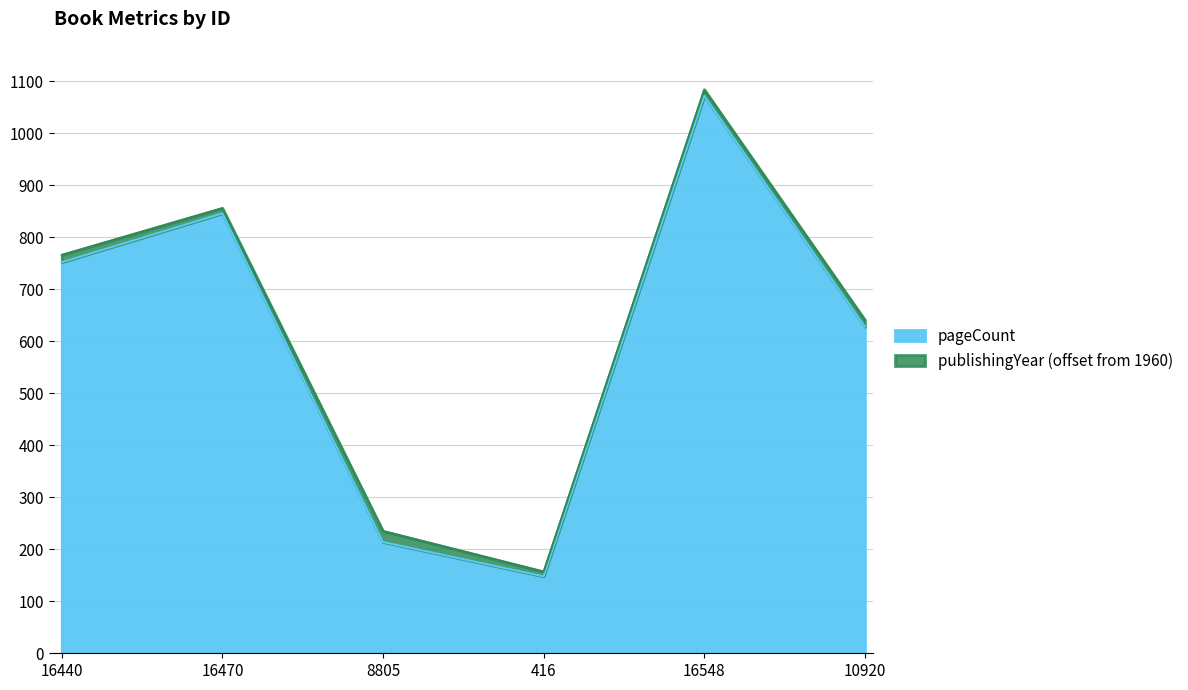

How many points are lower than both their immediate neighbors (excluding endpoints)?

1